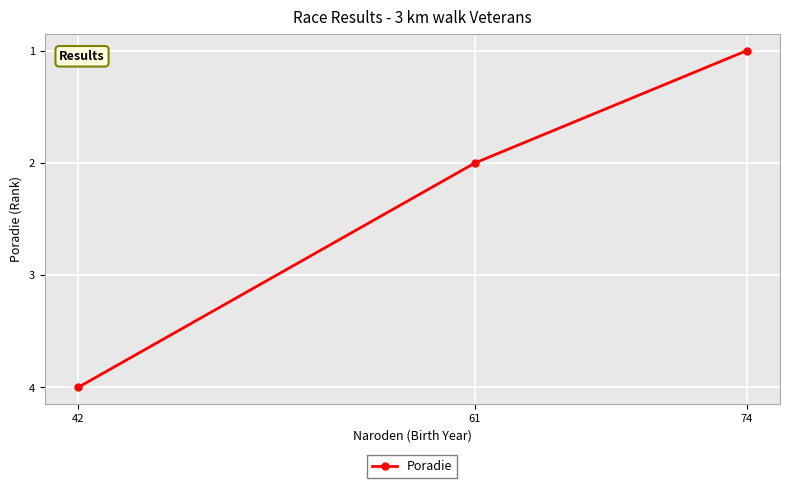

Where does the data first go above 2?

42